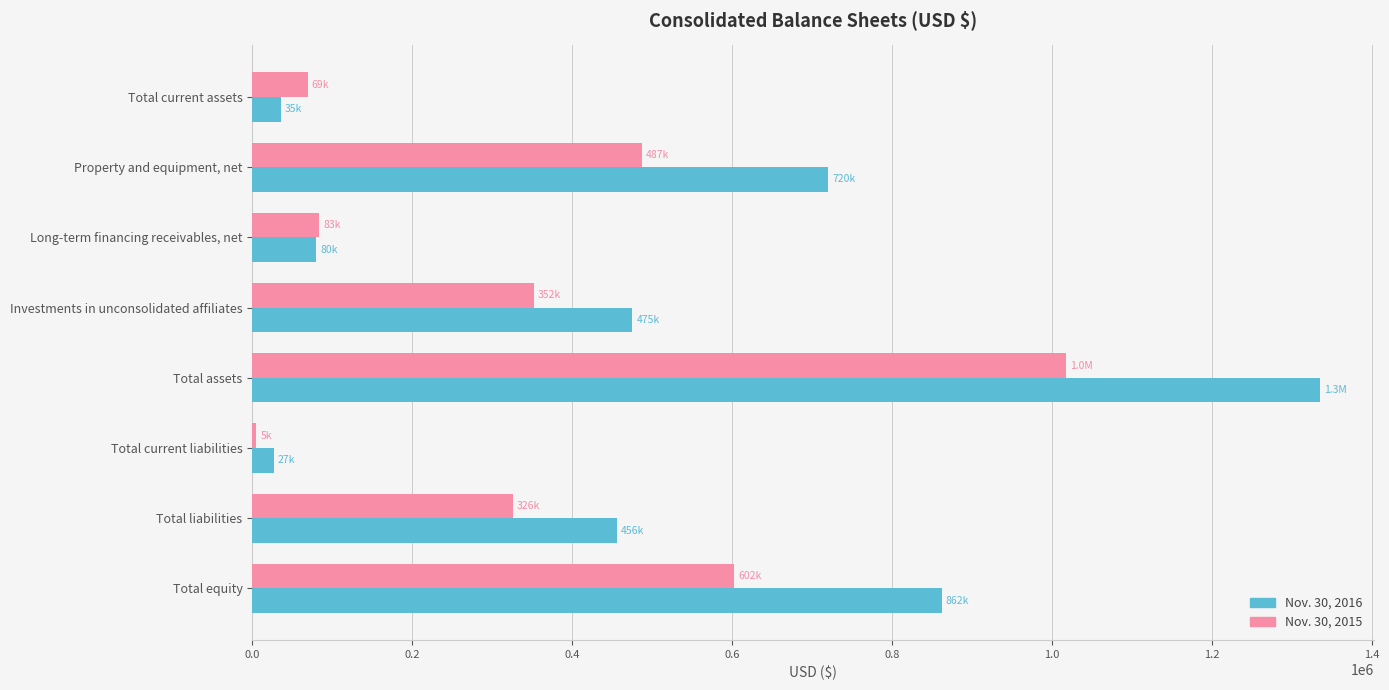

At which label is Nov. 30, 2015 closest to 511349?

Property and equipment, net